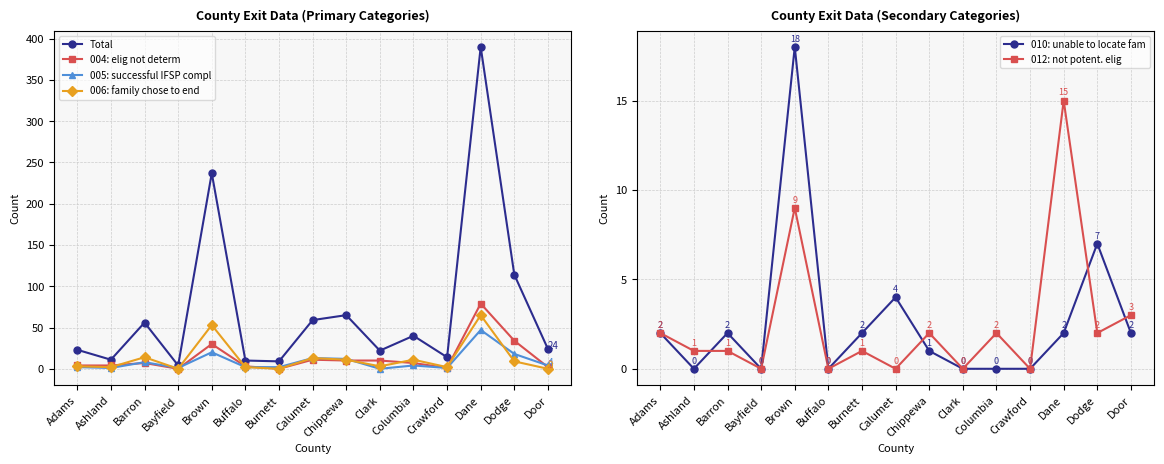

True or false: 006: family chose to end has more than 0 interior local peaks.

True